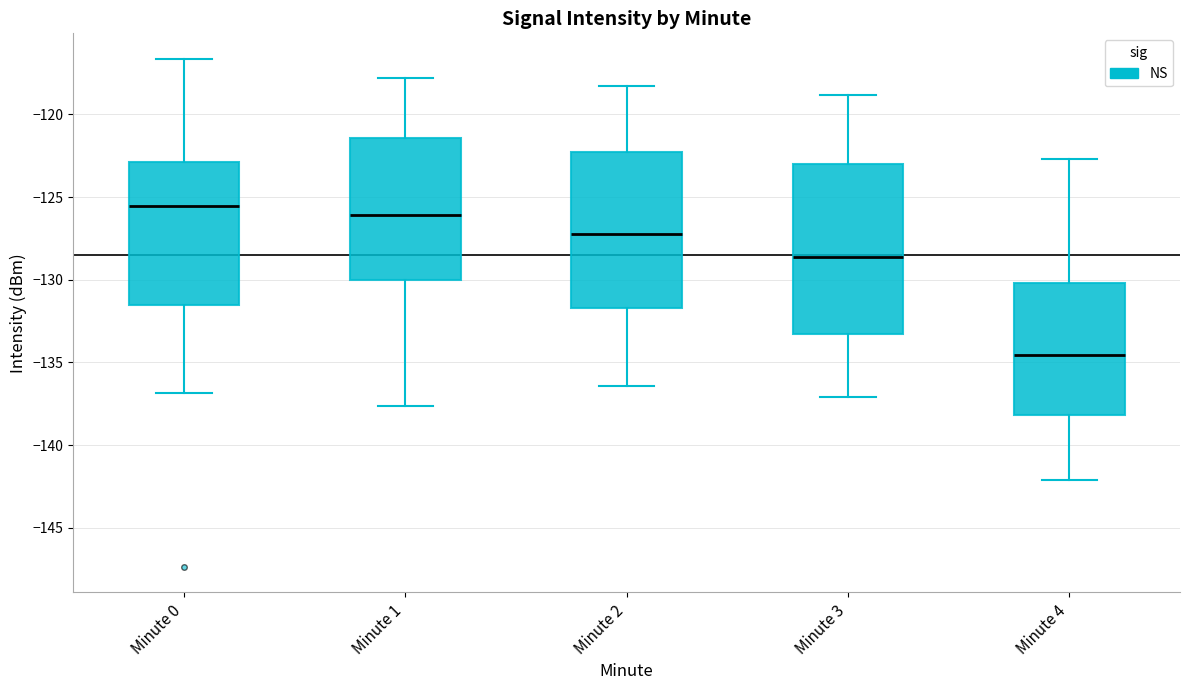

Where does the upper whisker of the box for Minute 3 end on the y-axis? The values are not printed on the chart, so give them approximately, as read against the axis.

-119.0